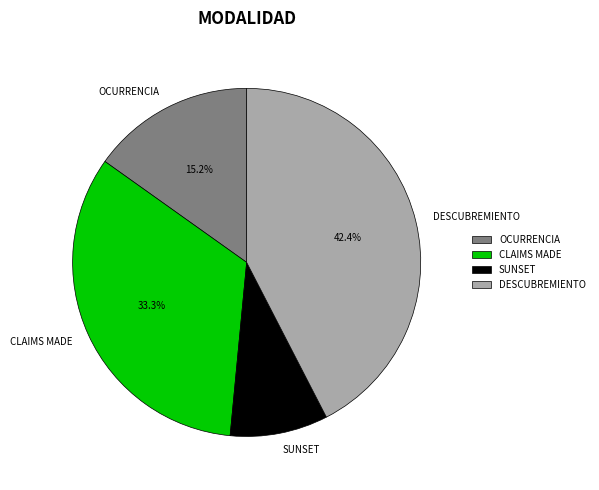

Between CLAIMS MADE and DESCUBREMIENTO, which is larger?

DESCUBREMIENTO